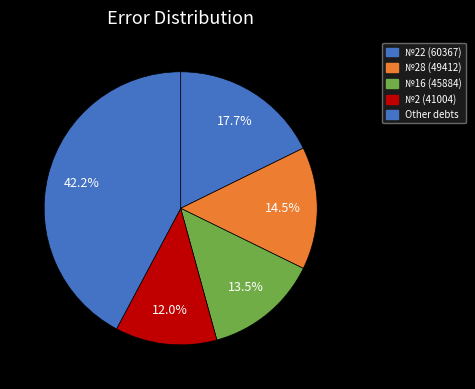

Count the number of slices in the pie.

5